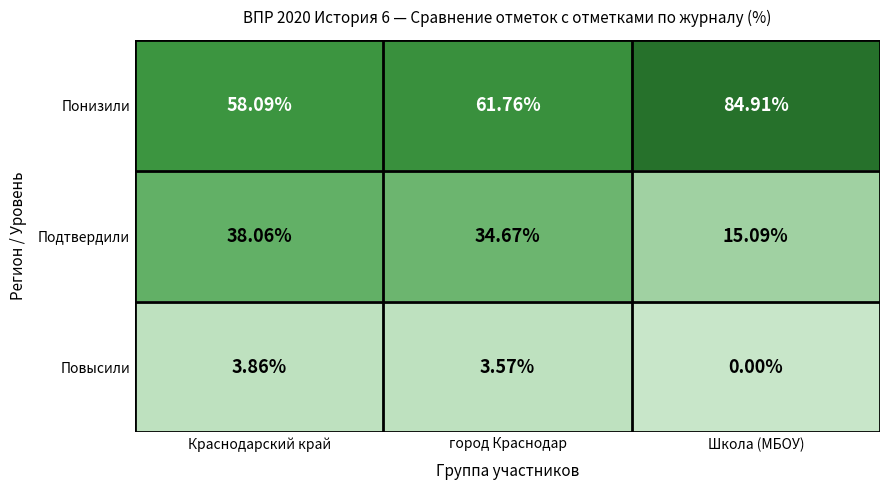

Is the value of Повысили at город Краснодар greater than the value of Понизили at Краснодарский край?

No